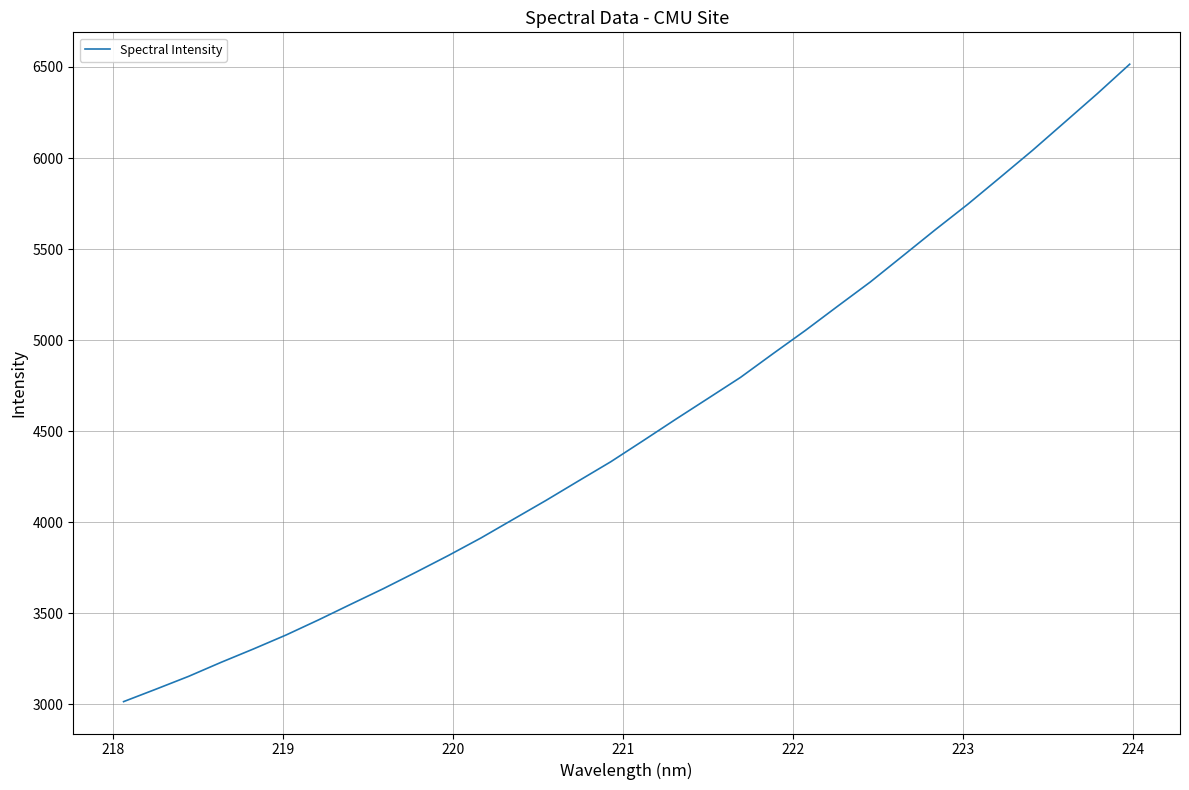

What is the maximum value shown in the chart?

6515.4